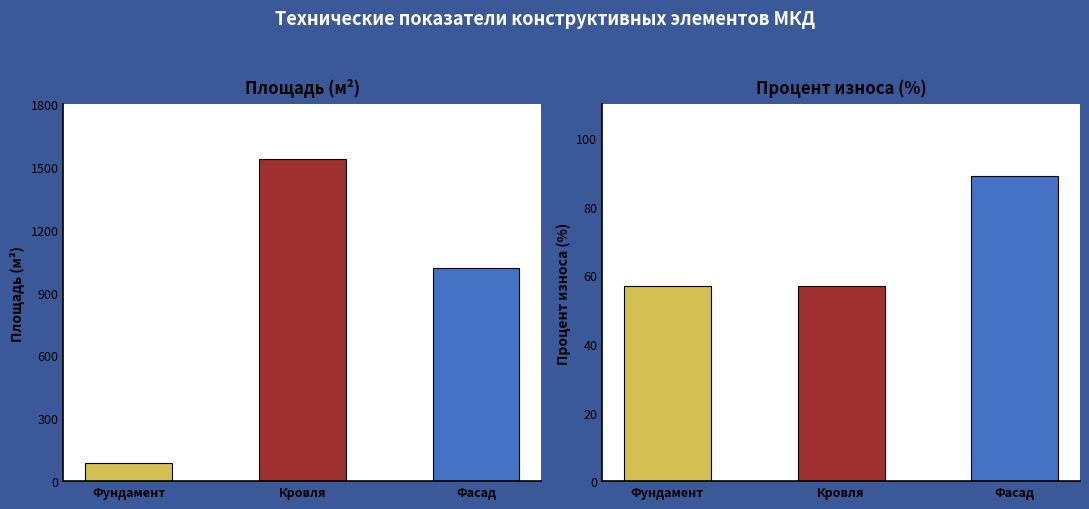

The Процент износа (%) series shows 57.0 at Фундамент. True or false?

True